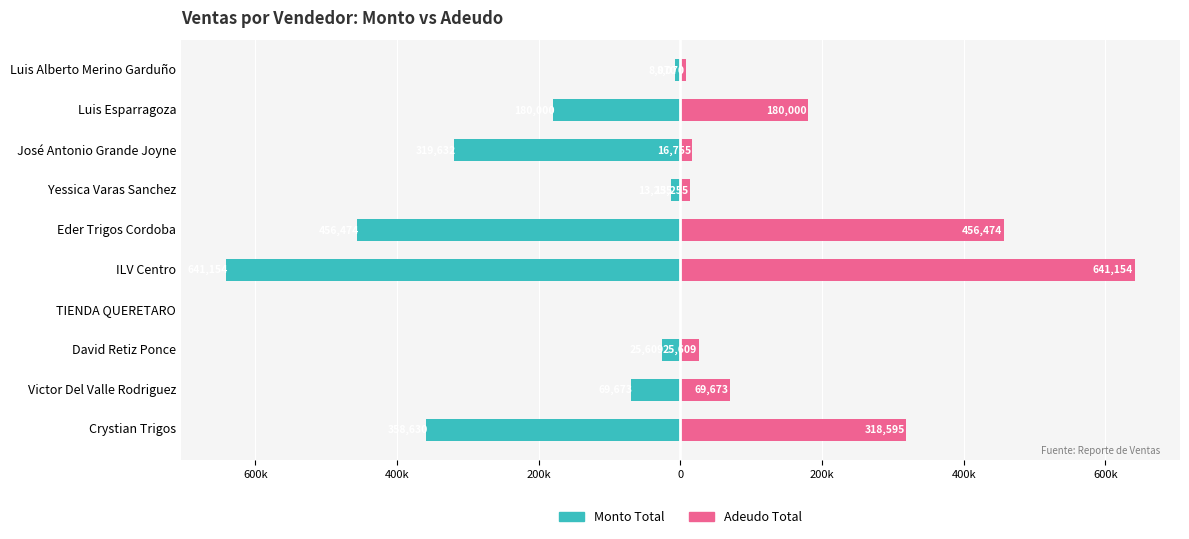

Which series has the largest range (max minus min)?

Monto Total